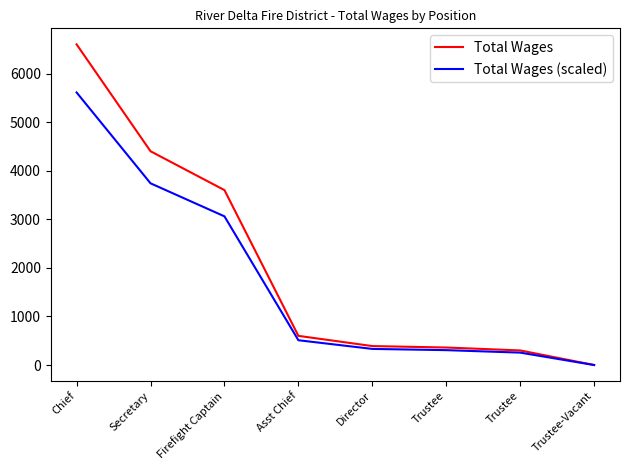

What is the approximate value of Total Wages (scaled) at Firefight Captain?

3060.0